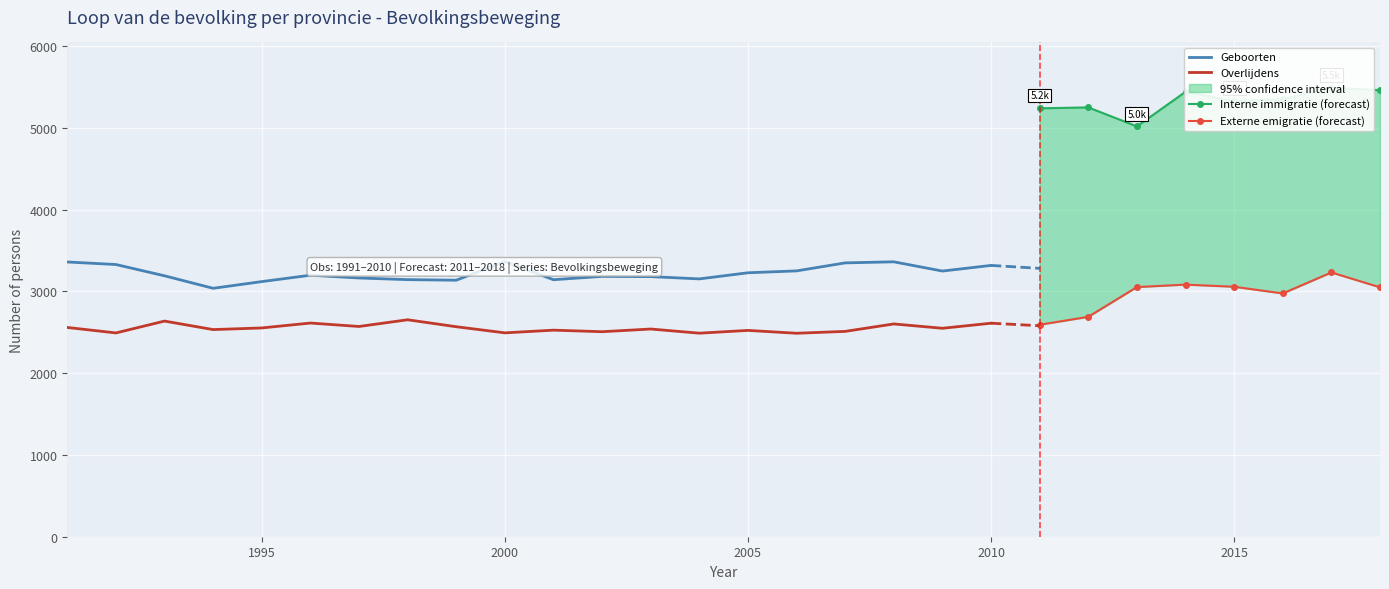

Is it true that Overlijdens equals 1501 at 2015?

False